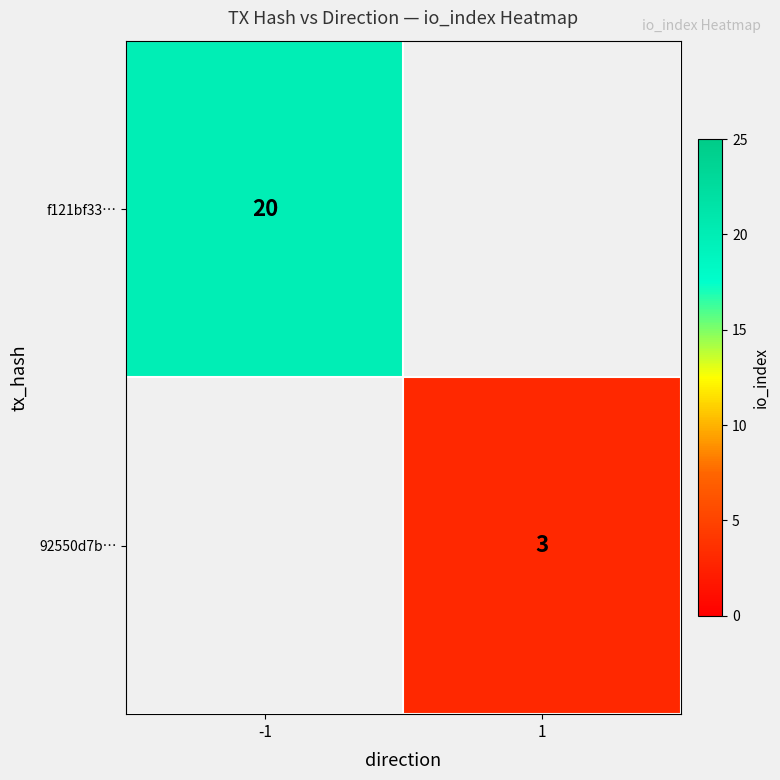

Is it true that 92550d7b… equals 2 at 1?

False